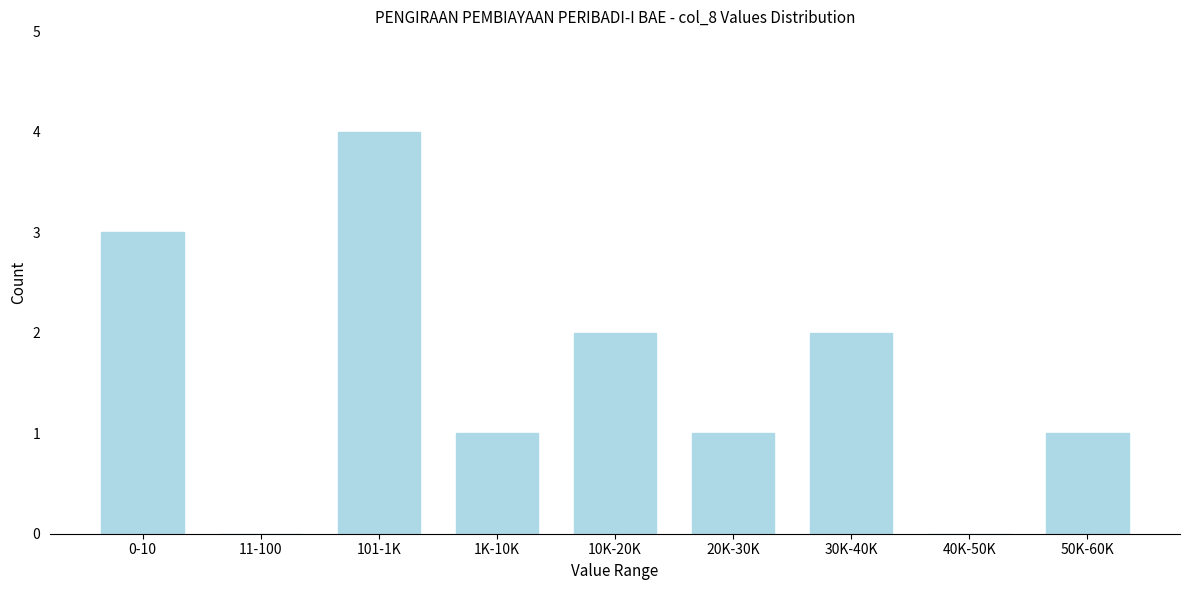

Reading left to right, what are all the values shown in this chart?

0-10=3	11-100=0	101-1K=4	1K-10K=1	10K-20K=2	20K-30K=1	30K-40K=2	40K-50K=0	50K-60K=1